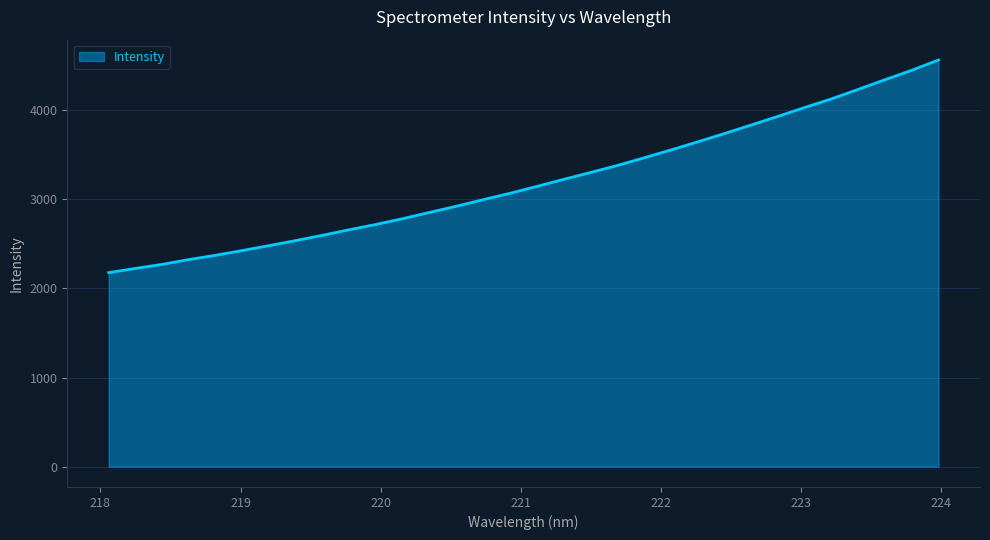

What is the maximum value shown in the chart?

4562.9